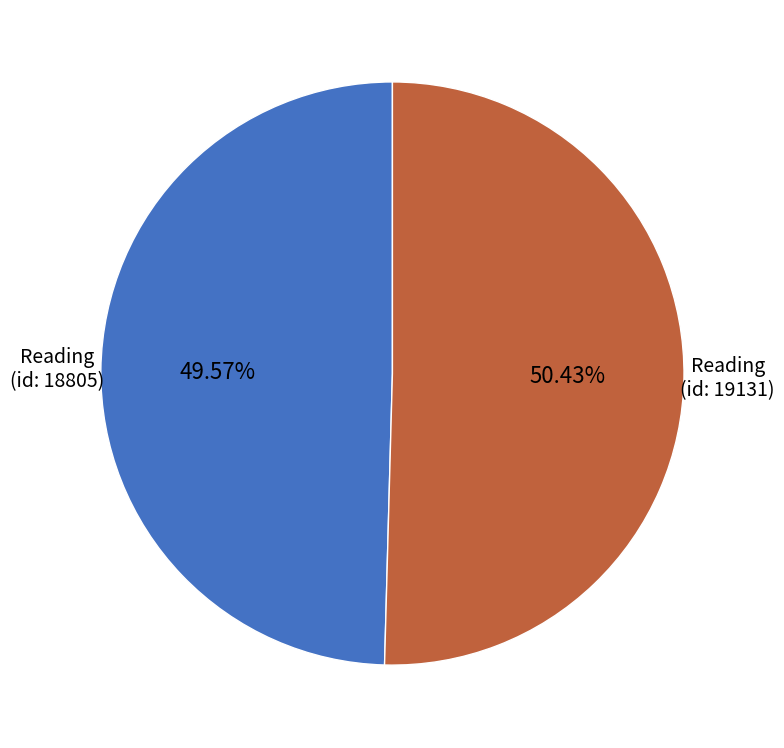

Which slice is the largest?

Reading (id: 19131)